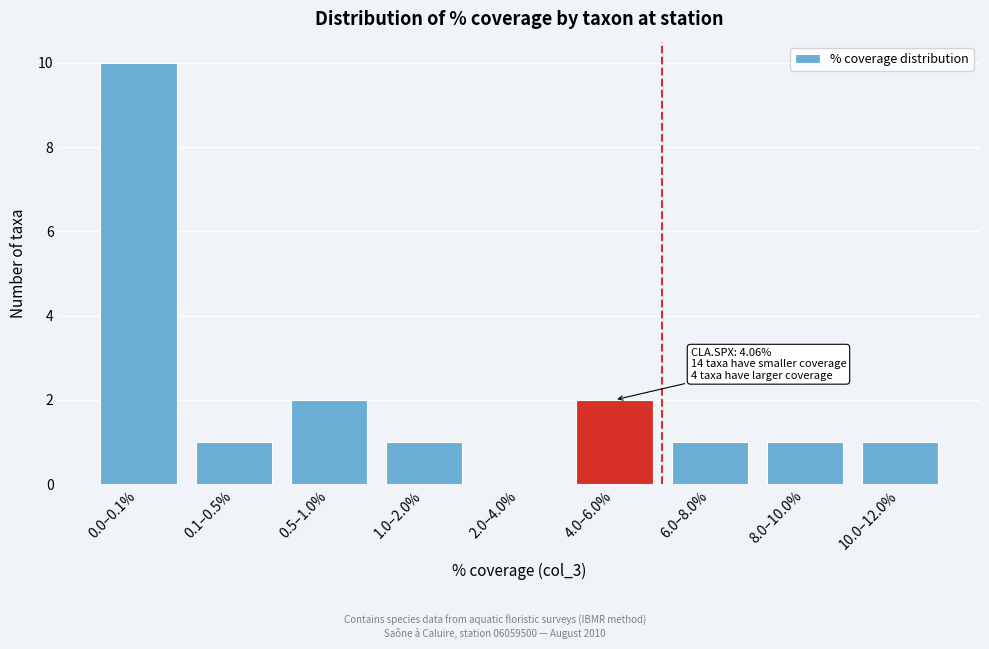

Reading left to right, list all the values displayed in this chart.

0.0–0.1%=10	0.1–0.5%=1	0.5–1.0%=2	1.0–2.0%=1	2.0–4.0%=0	4.0–6.0%=2	6.0–8.0%=1	8.0–10.0%=1	10.0–12.0%=1